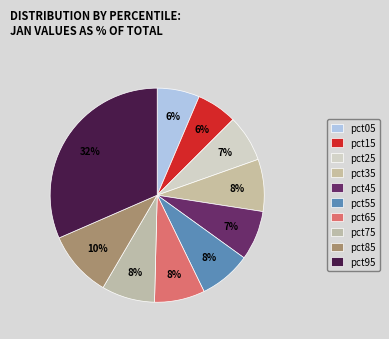

Is there a majority slice in this chart?

No